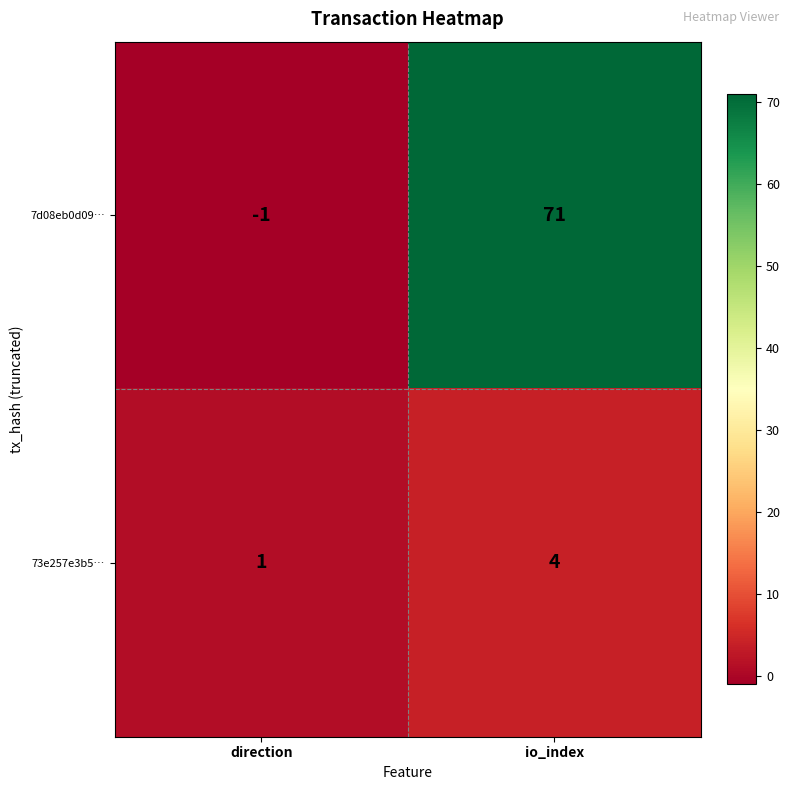

How many data points does each series have?

2